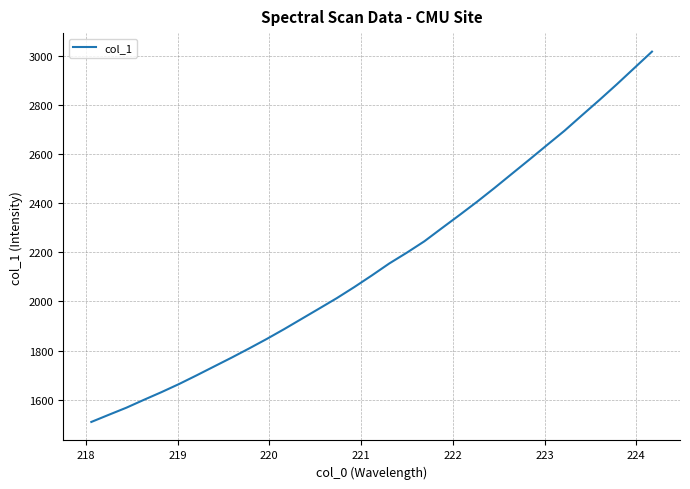

What is the smallest value displayed?

1508.8